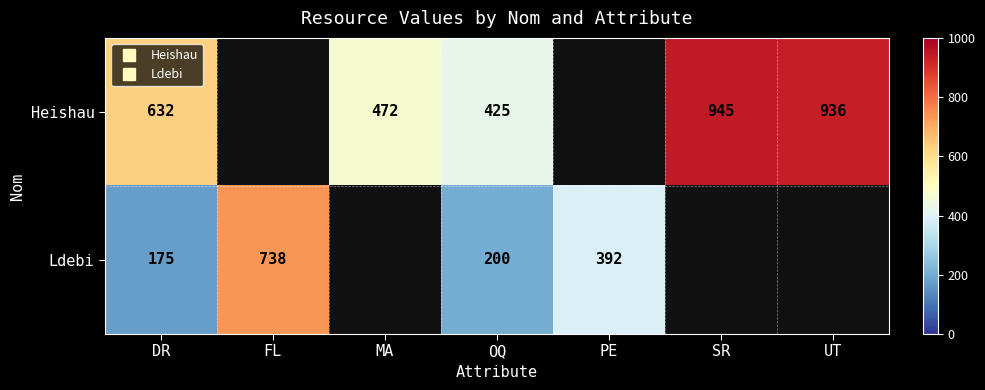

At which label does Ldebi first exceed 200?

FL